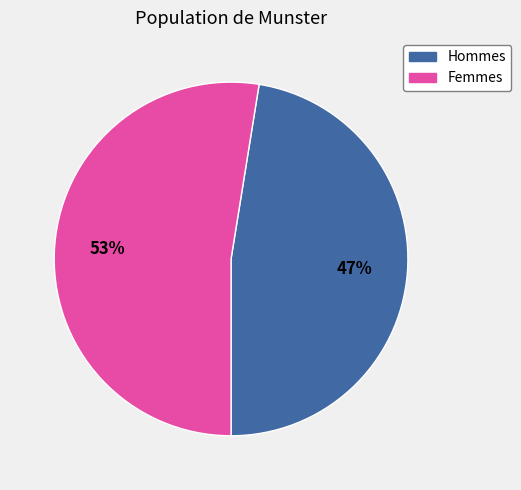

To the nearest percent, what is the average slice percentage?

50%